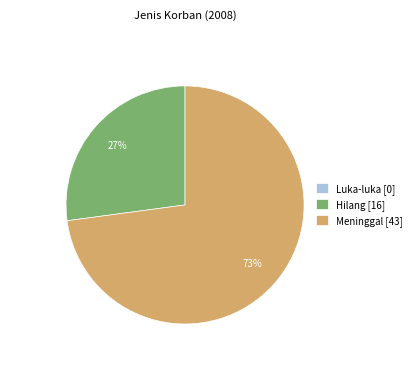

To the nearest percent, what percentage of the pie is Hilang?

27%